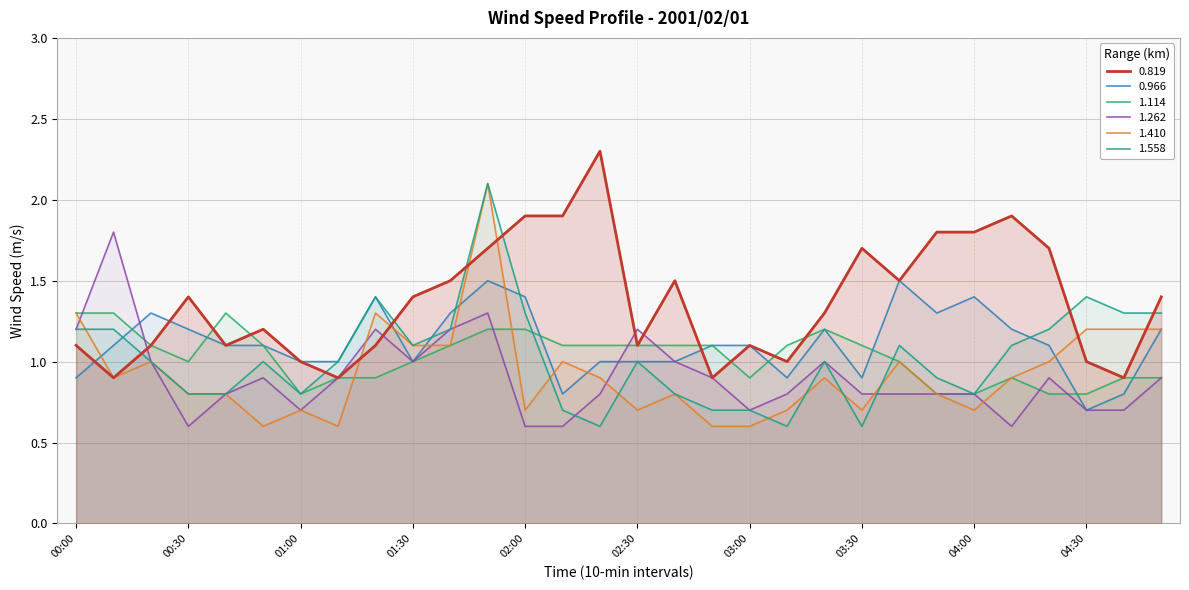

What is the label of the 14th point from the right?

02:40